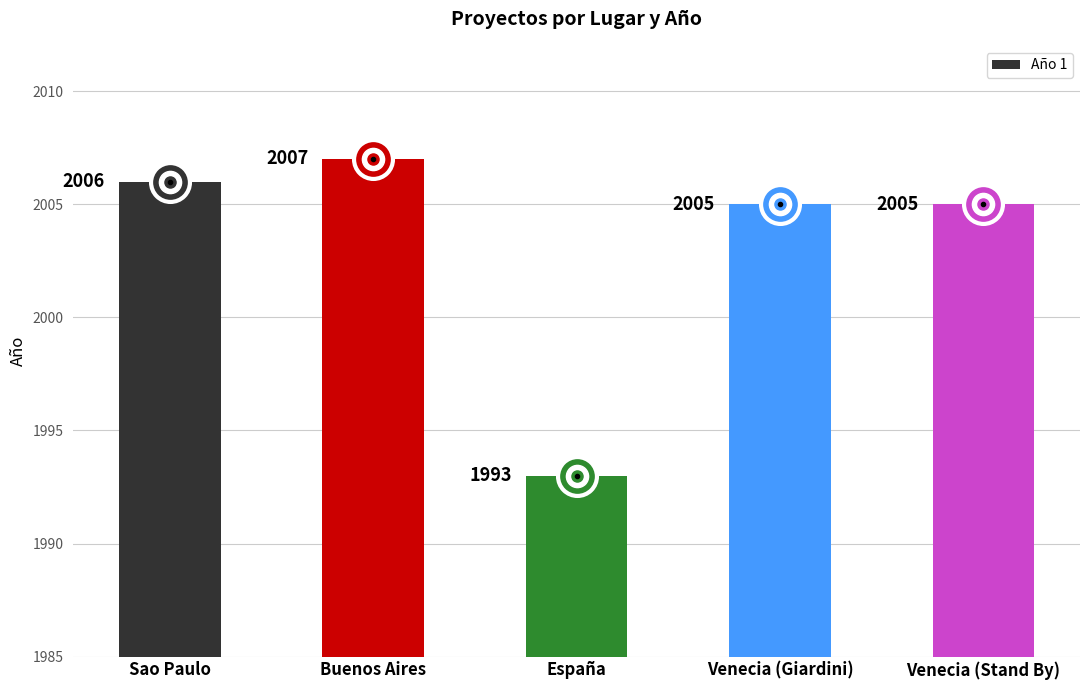

What is the difference between the values at Venecia (Stand By) and España?

12